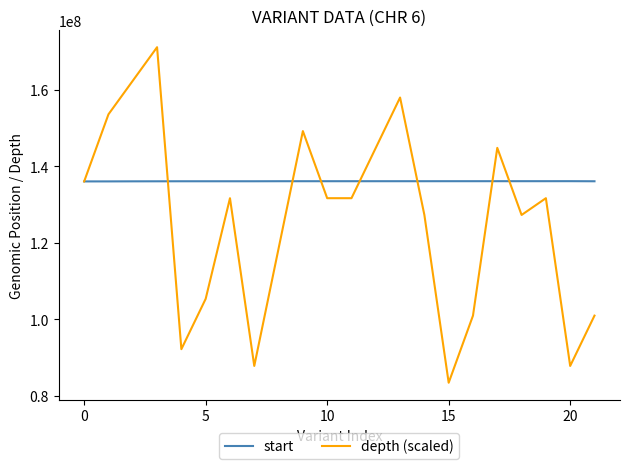

List the series in order of their peak value, highest first.

depth (scaled), start